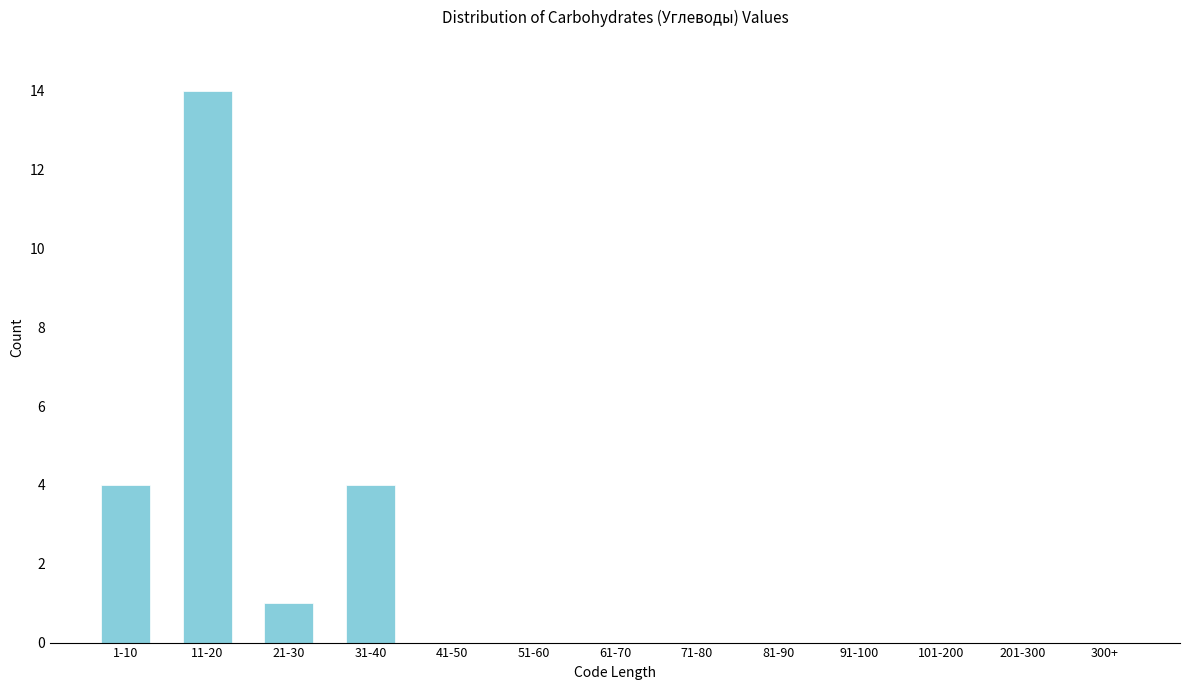

Reading left to right, what are all the values shown in this chart?

1-10=4	11-20=14	21-30=1	31-40=4	41-50=0	51-60=0	61-70=0	71-80=0	81-90=0	91-100=0	101-200=0	201-300=0	300+=0